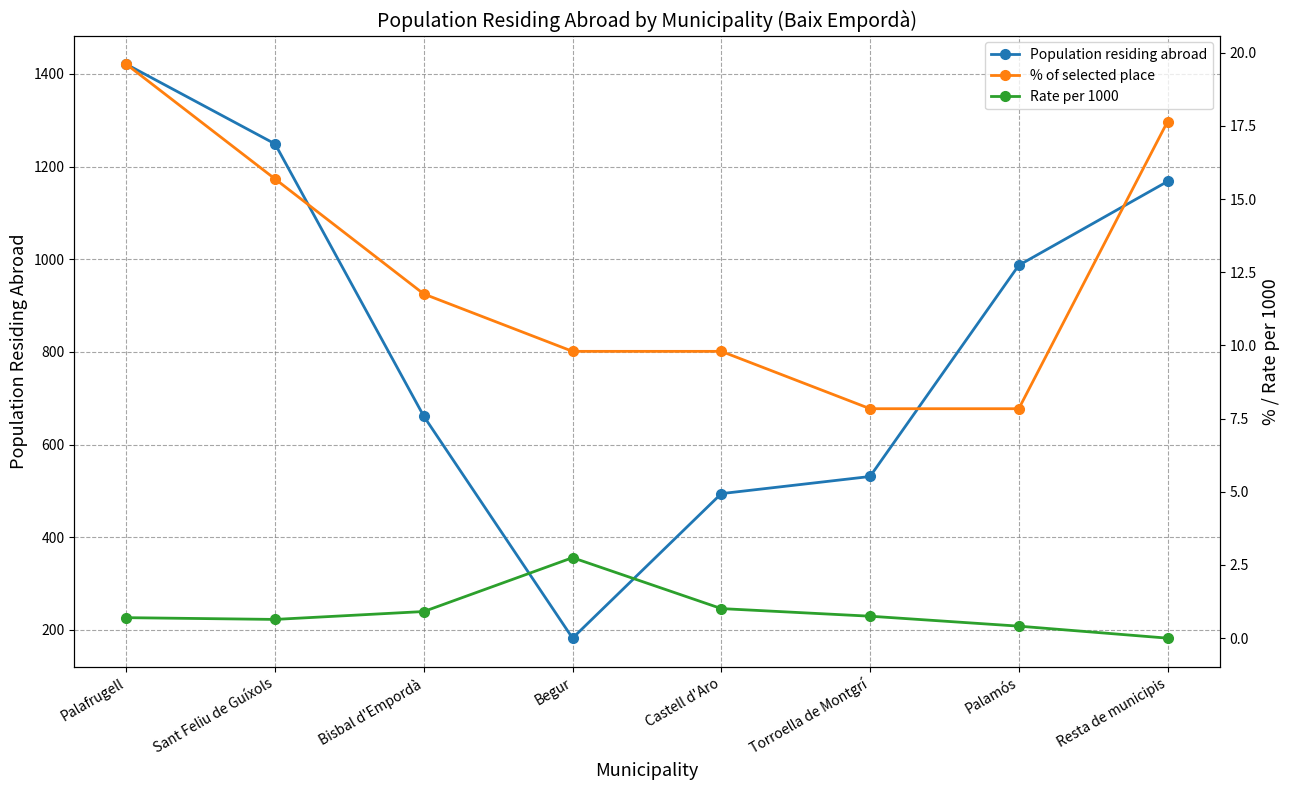

Reading left to right, list all the values displayed in this chart.

Population residing abroad: 1421.0	1249.0	661.0	182.0	494.0	531.0	987.0	1168.0
% of selected place: 19.6	15.7	11.8	9.8	9.8	7.8	7.8	17.6
Rate per 1000: 0.7	0.6	0.9	2.8	1.0	0.8	0.4	0.0